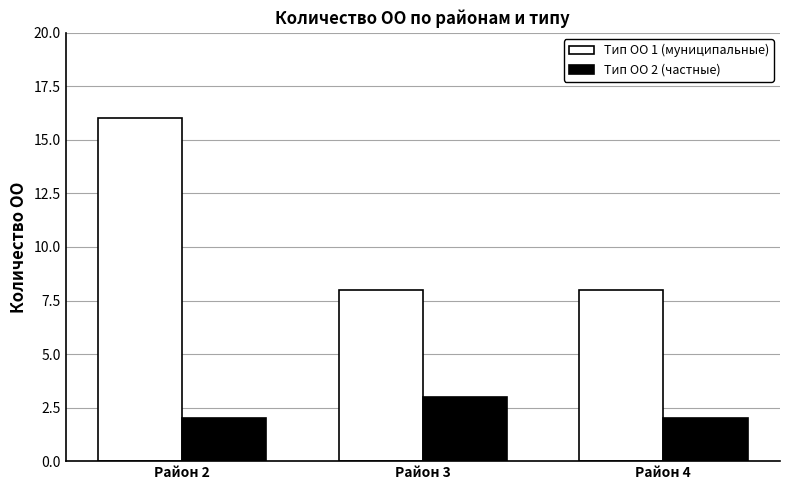

What is the value of the Тип ОО 2 (частные) bar at the 2nd from the left?

3